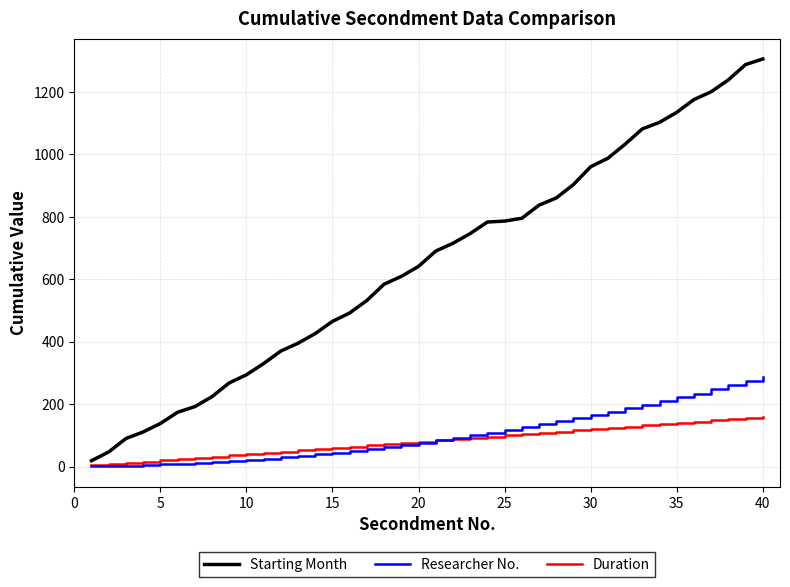

True or false: Starting Month and Researcher No. intersect in this chart.

False